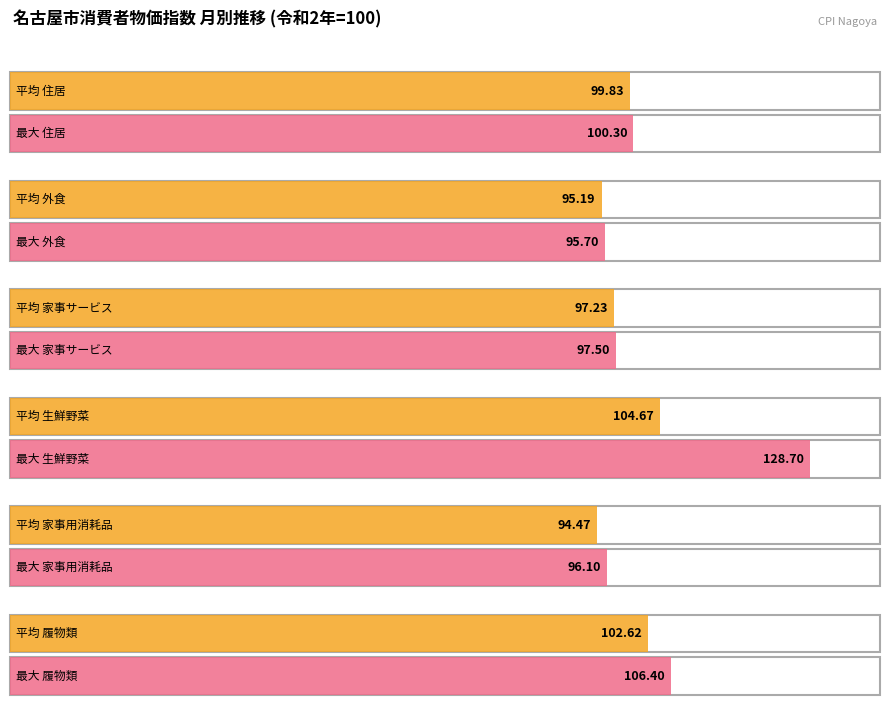

The value of 住居 at 2016-10 is 178.9. True or false?

False